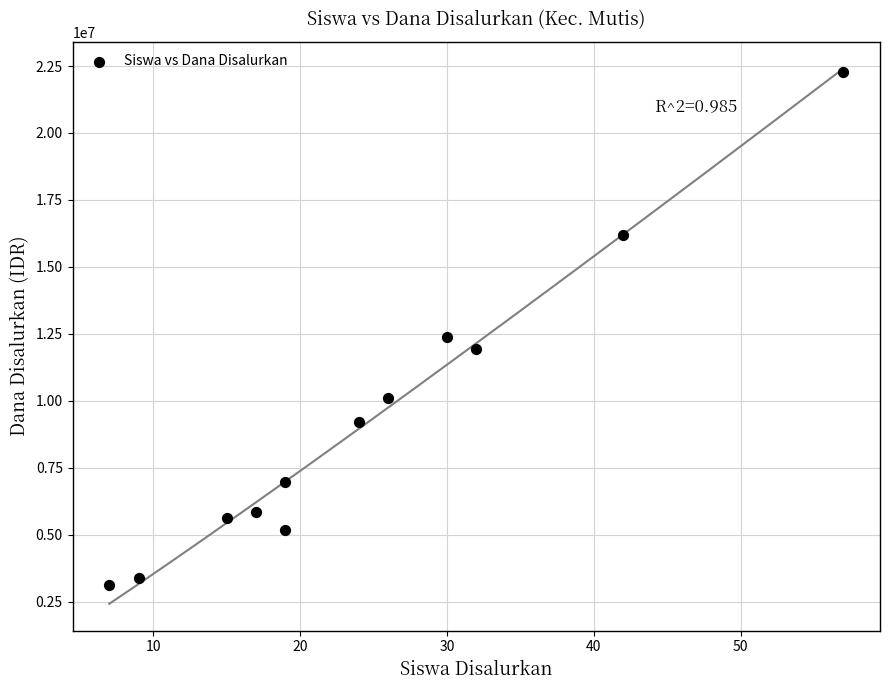

What Y value in the scatter plot is closest to 12712500?

12375000